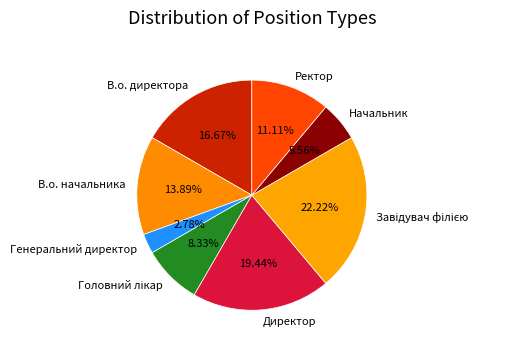

To the nearest percent, what percentage of the pie is Генеральний директор?

3%